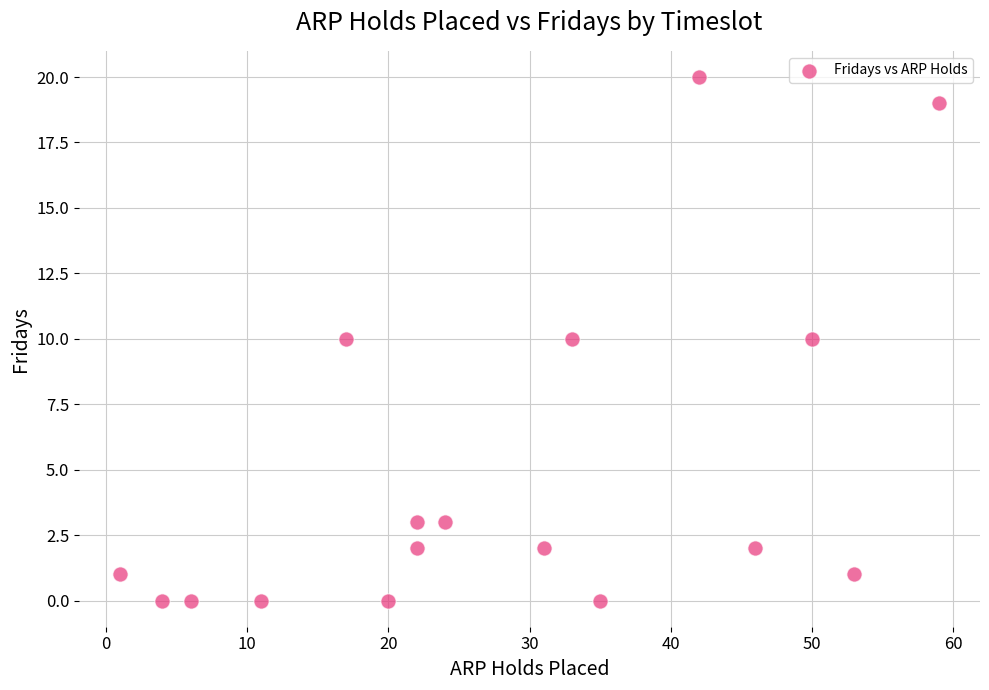

What is the range of Y values (max minus min)?

20